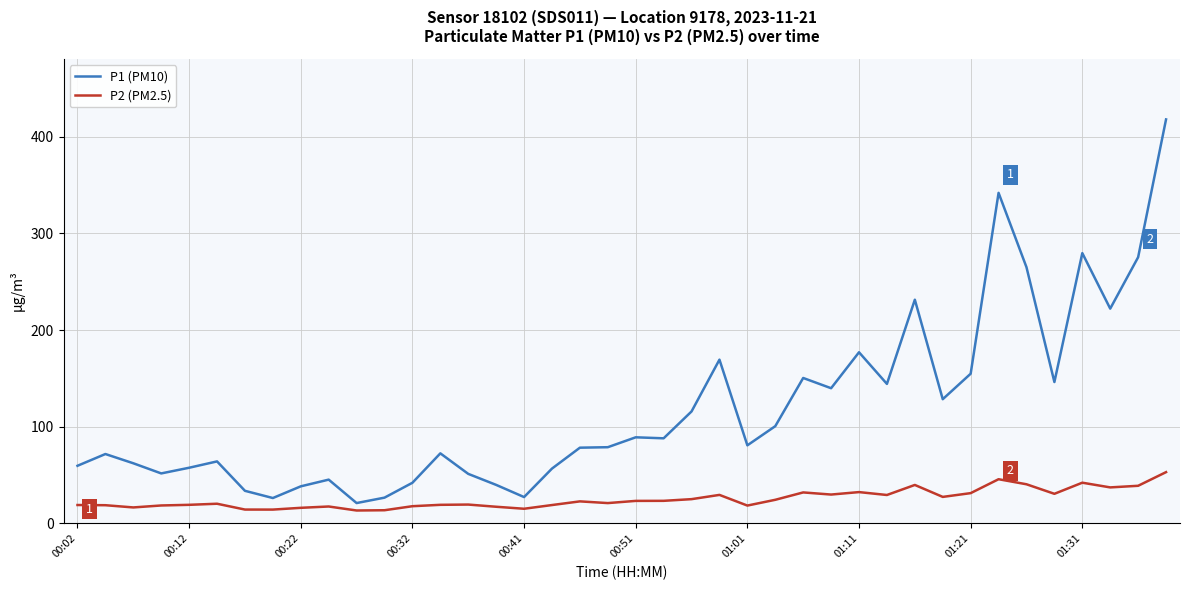

What is the sum of all P1 (PM10) values?

4723.9